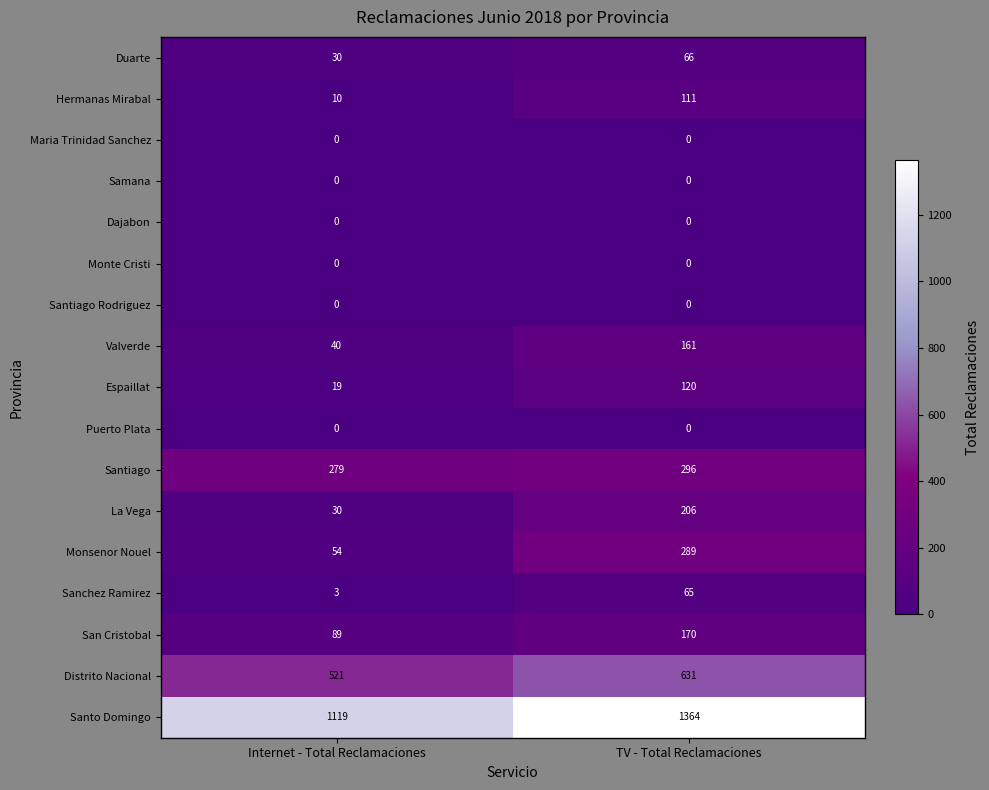

At how many categories does at least one series exceed 1018?

2